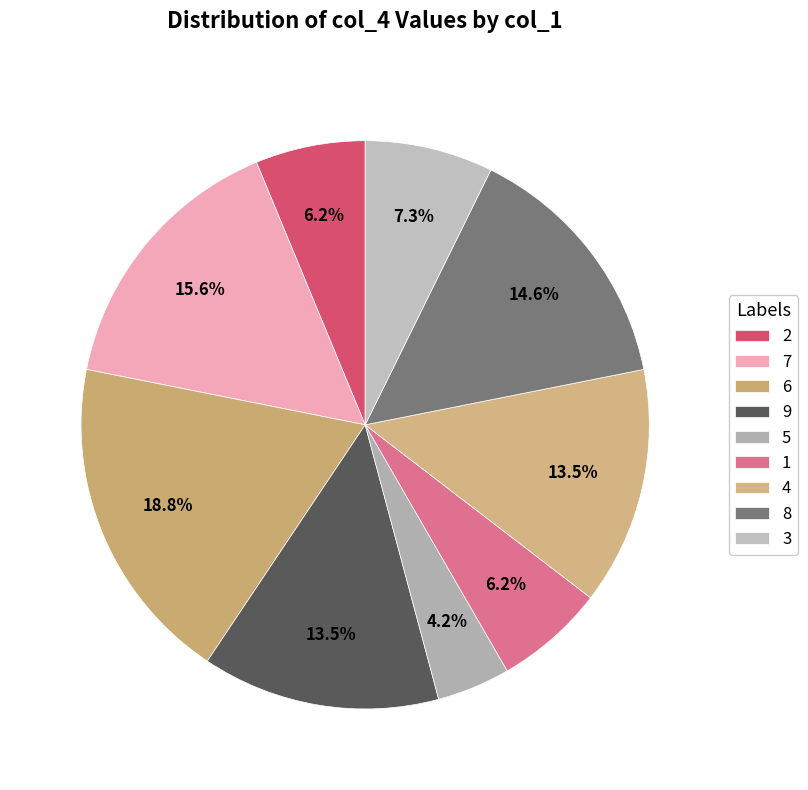

Between 4 and 1, which is larger?

4